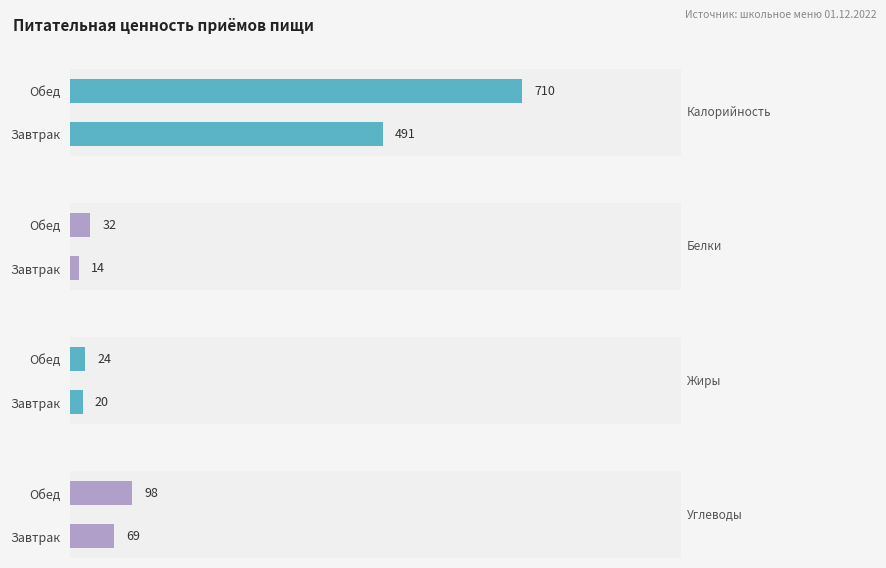

What is the total value across all series at Завтрак?

594